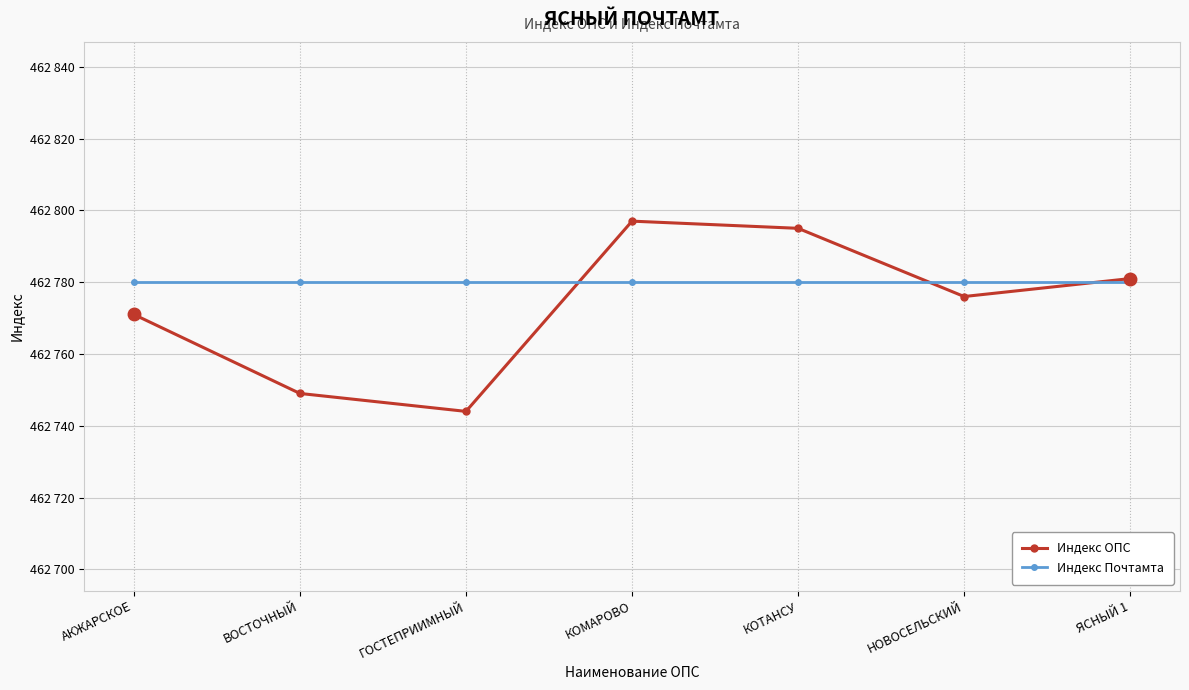

Which series has the largest range (max minus min)?

Индекс ОПС